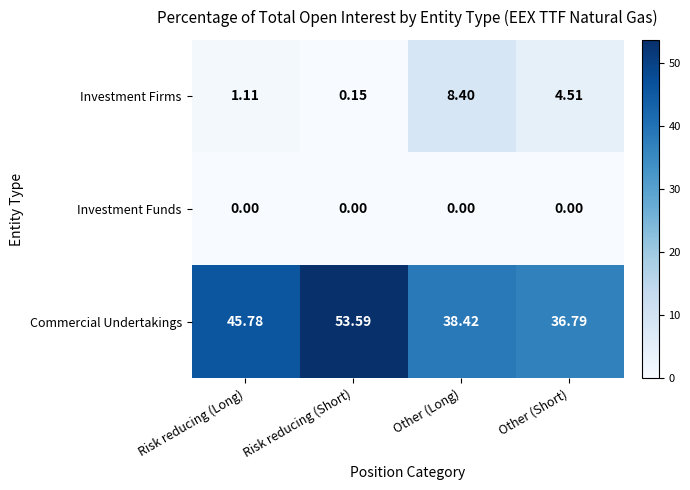

At which category does the chart reach its peak across all series?

Risk reducing (Short)